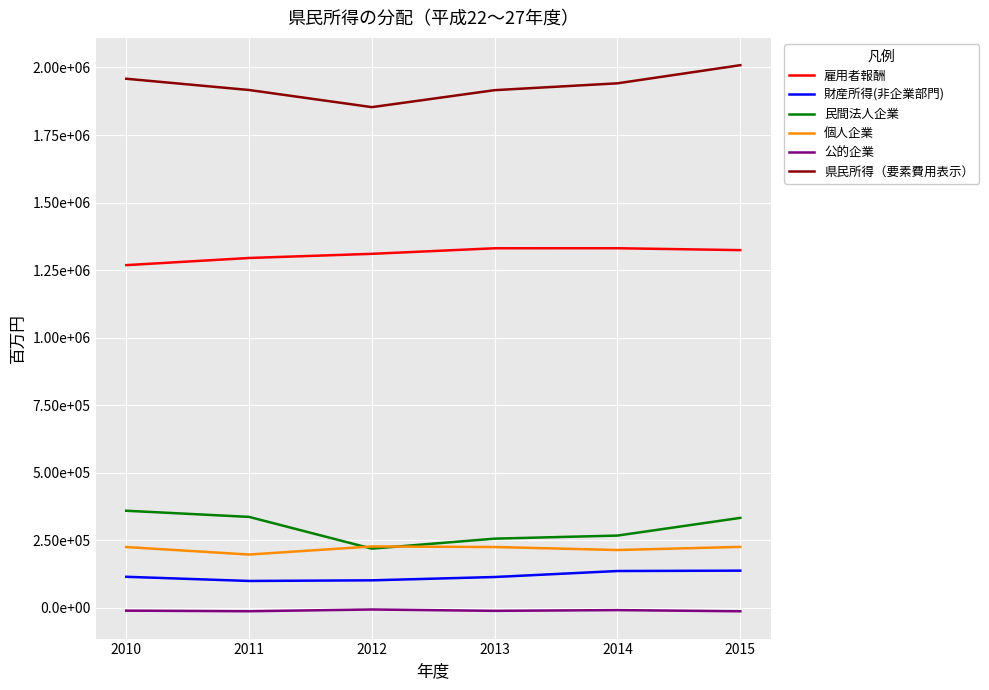

What are all the series names shown in the legend?

雇用者報酬, 財産所得(非企業部門), 民間法人企業, 個人企業, 公的企業, 県民所得（要素費用表示）